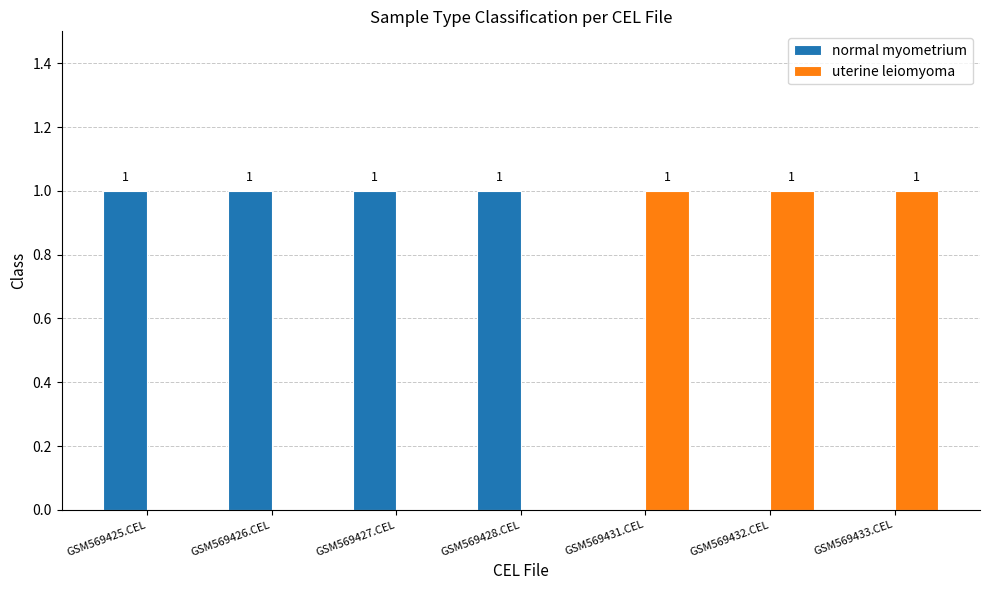

Which series has the largest total across all categories?

normal myometrium